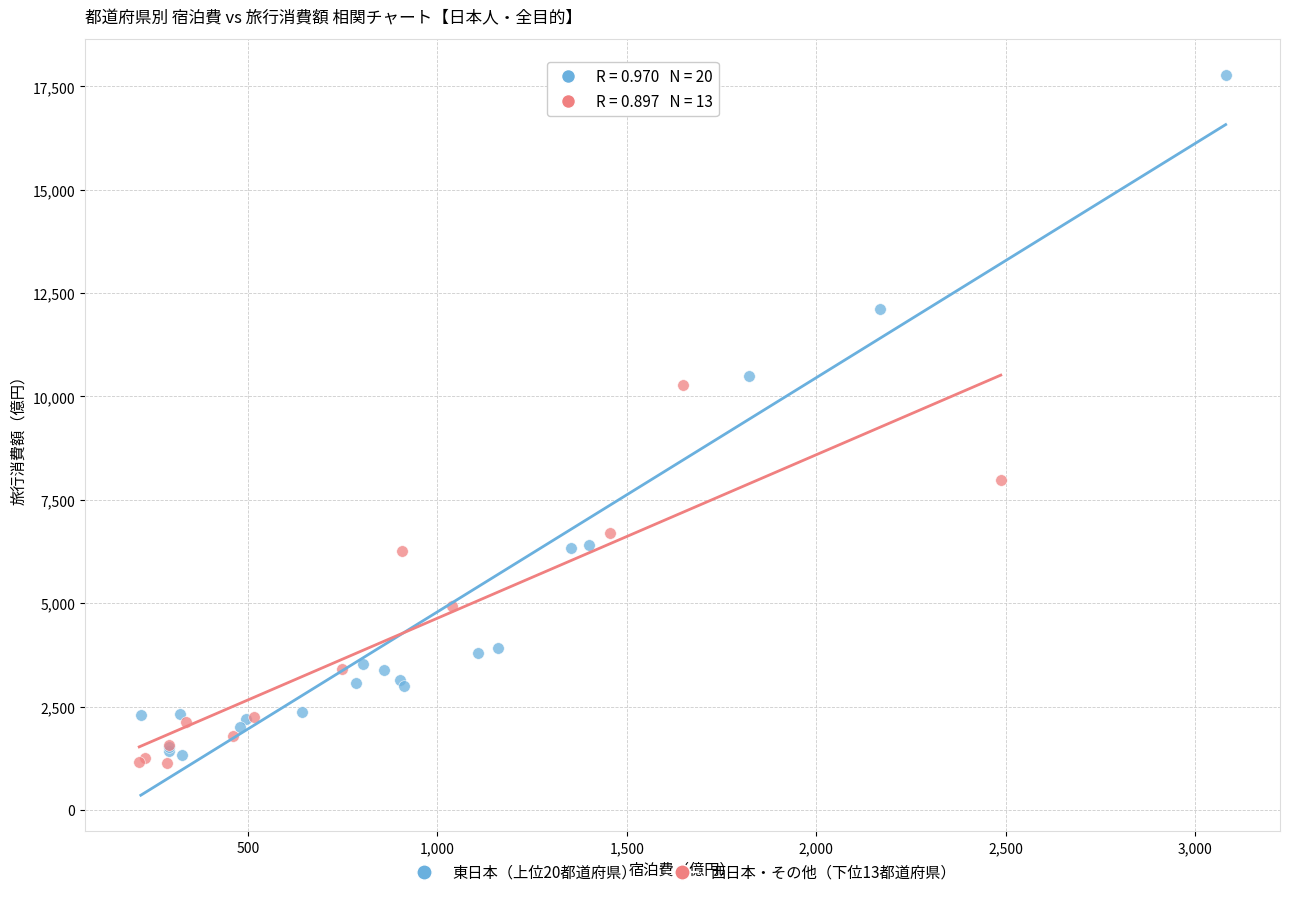

Which series reaches the maximum Y coordinate?

東日本（上位20都道府県）